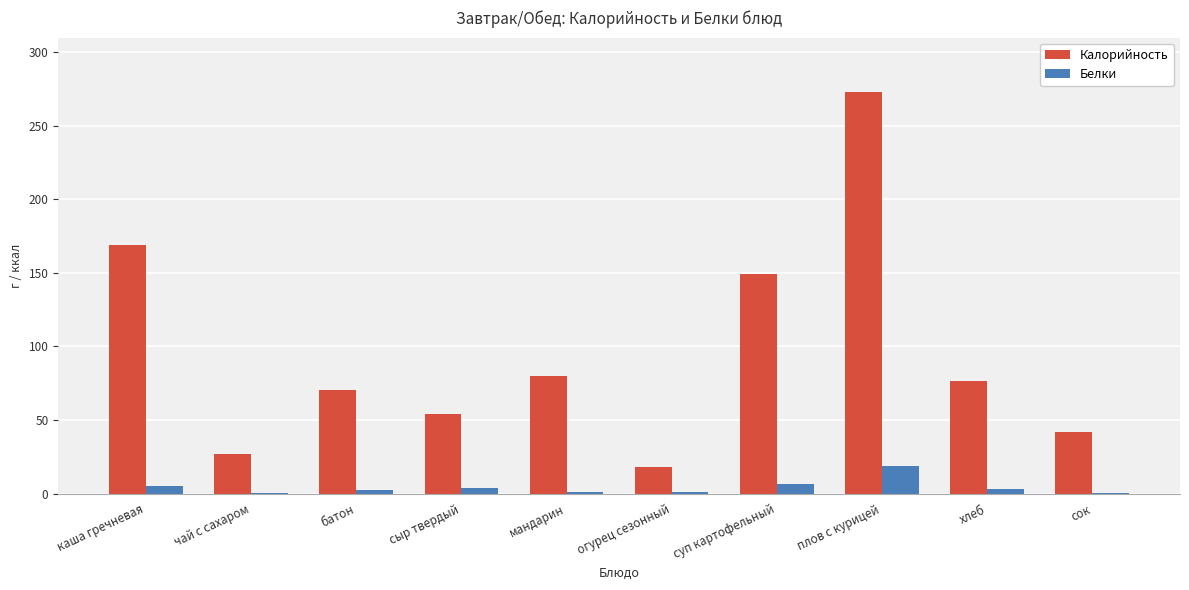

What are all the series names shown in the legend?

Калорийность, Белки